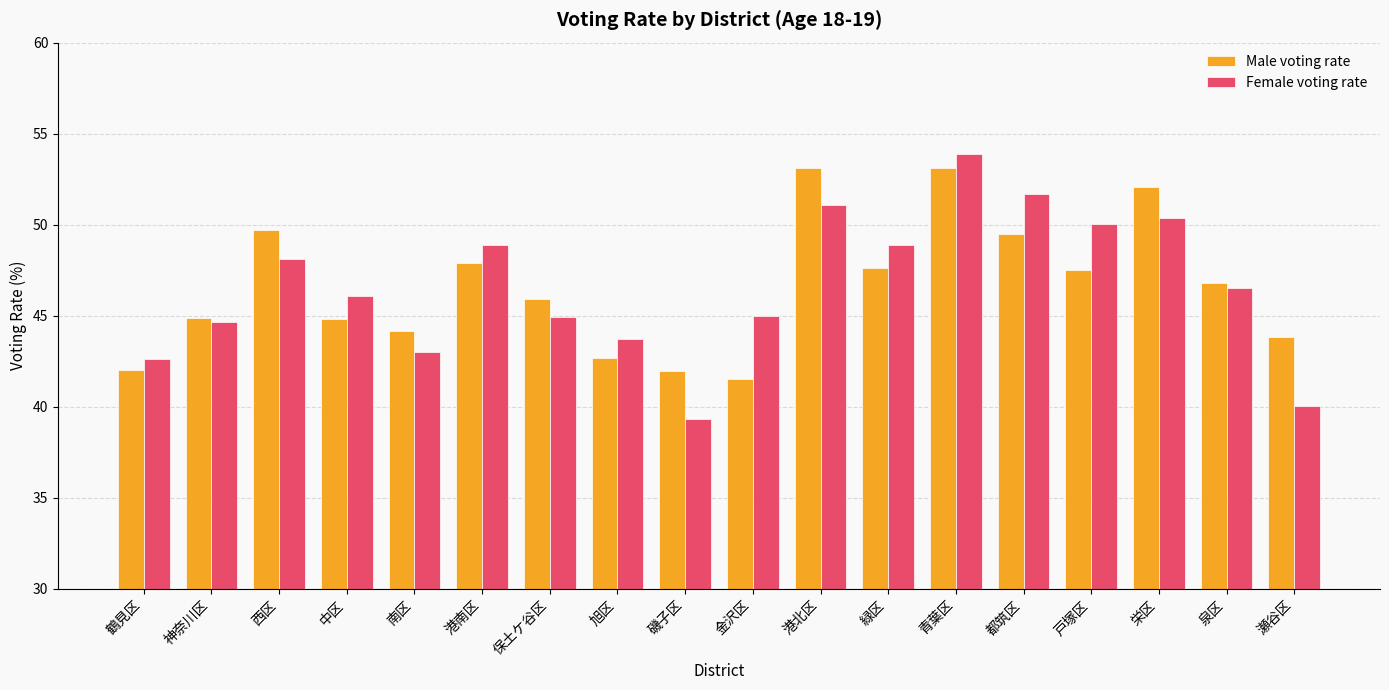

At which label does Male voting rate reach its minimum?

金沢区